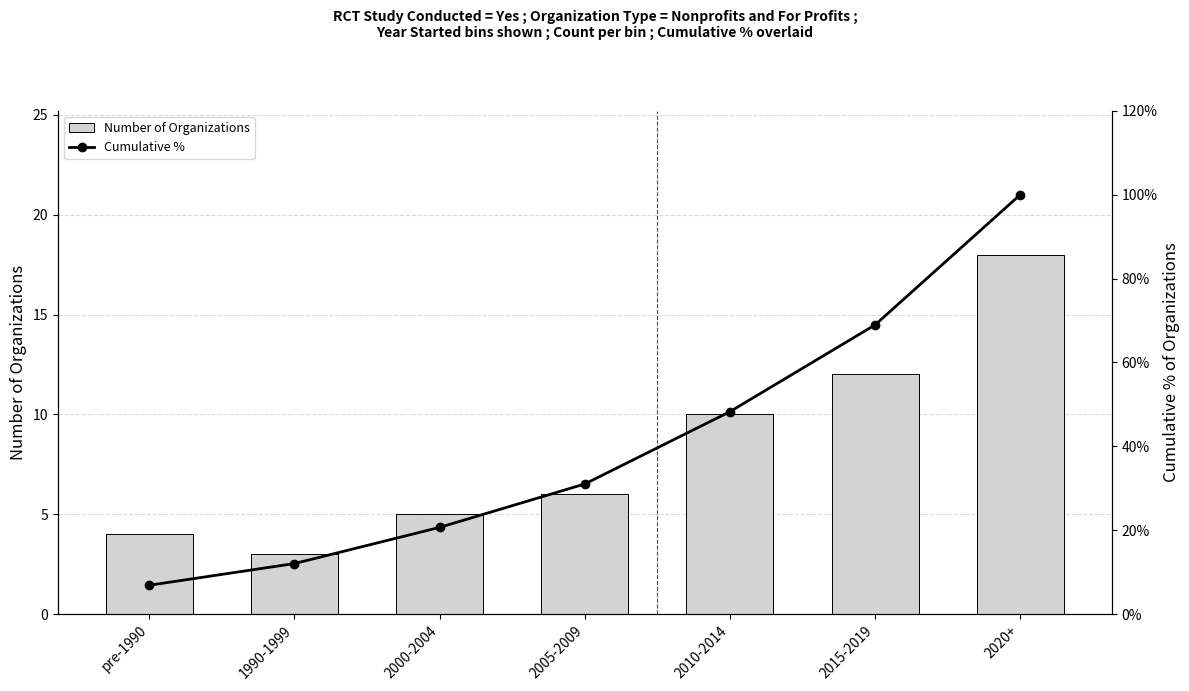

The value of Cumulative % at 2005-2009 is 31.0. True or false?

True